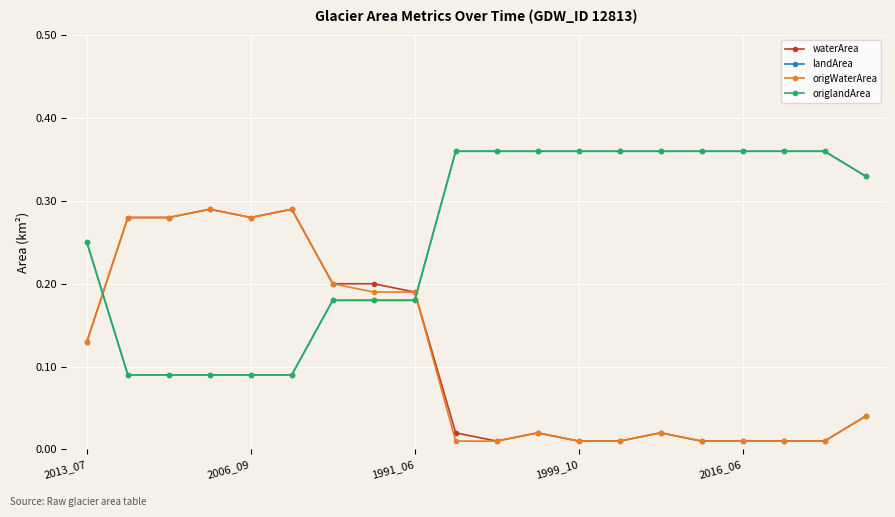

Which series ends up on top after the final intersection of origlandArea and waterArea?

origlandArea